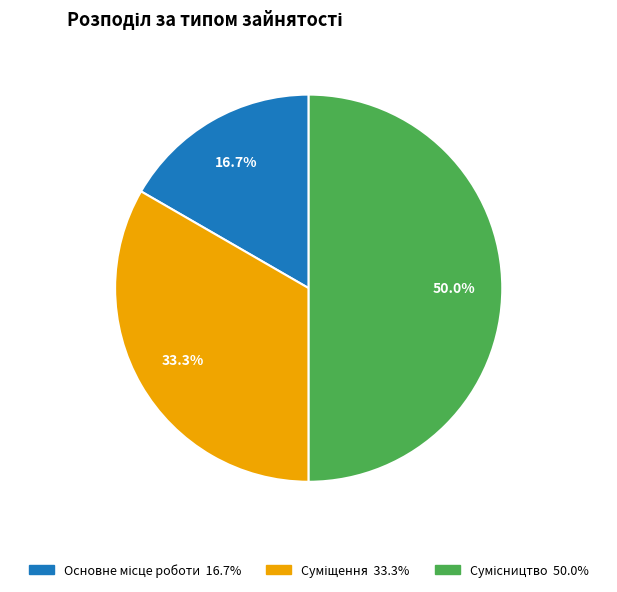

Between Основне місце роботи and Сумісництво, which is larger?

Сумісництво